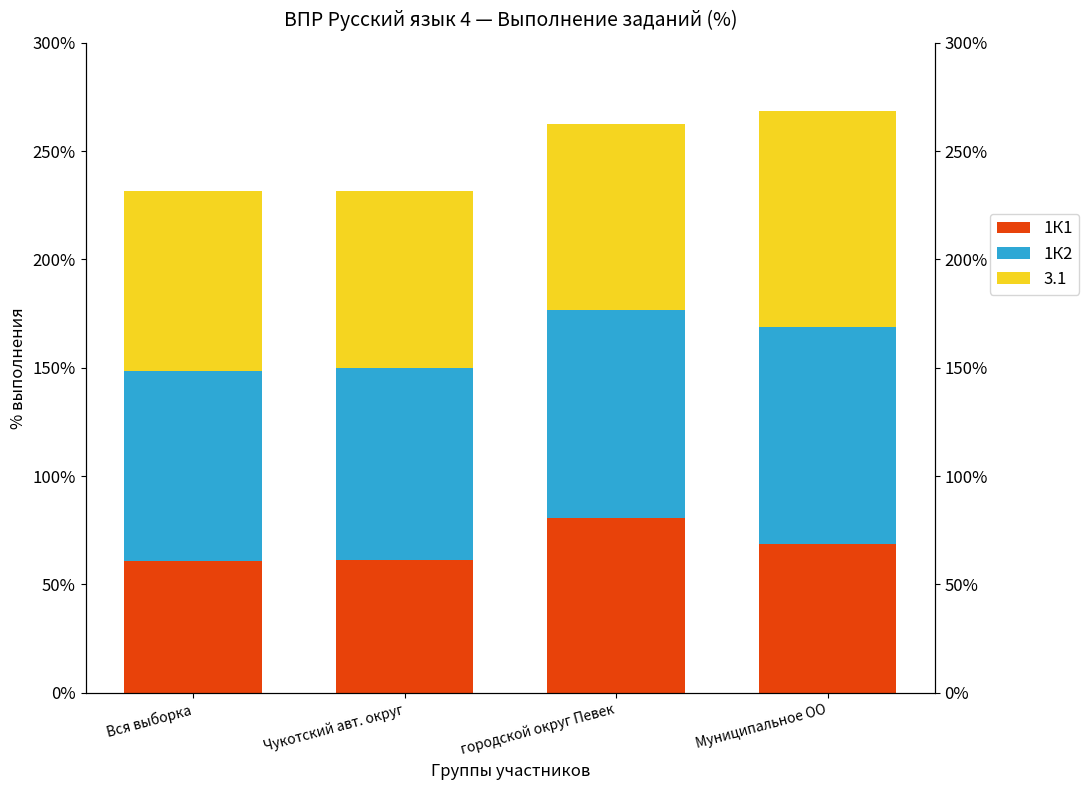

Which series has the largest total across all categories?

1К2